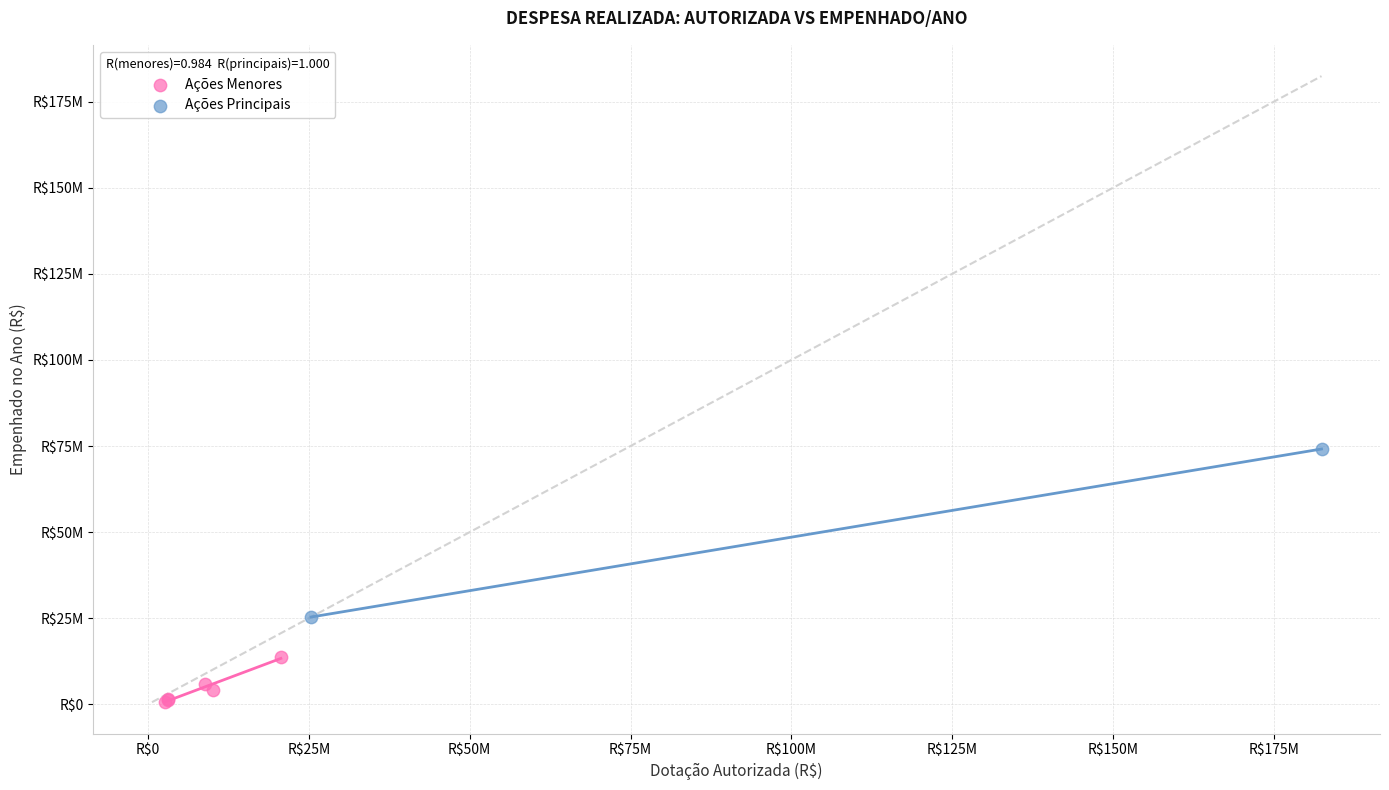

Which series has the largest Y range (max minus min)?

Ações Principais